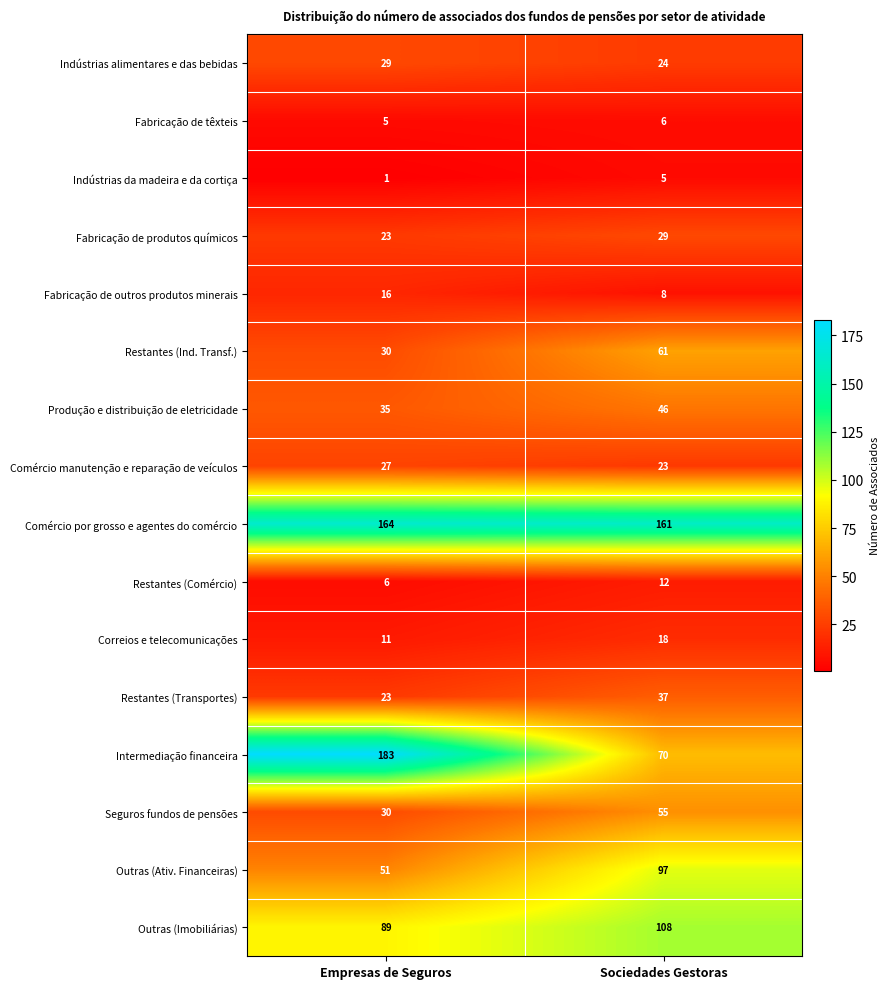

What value does the Produção e distribuição de eletricidade series have at Sociedades Gestoras?

46